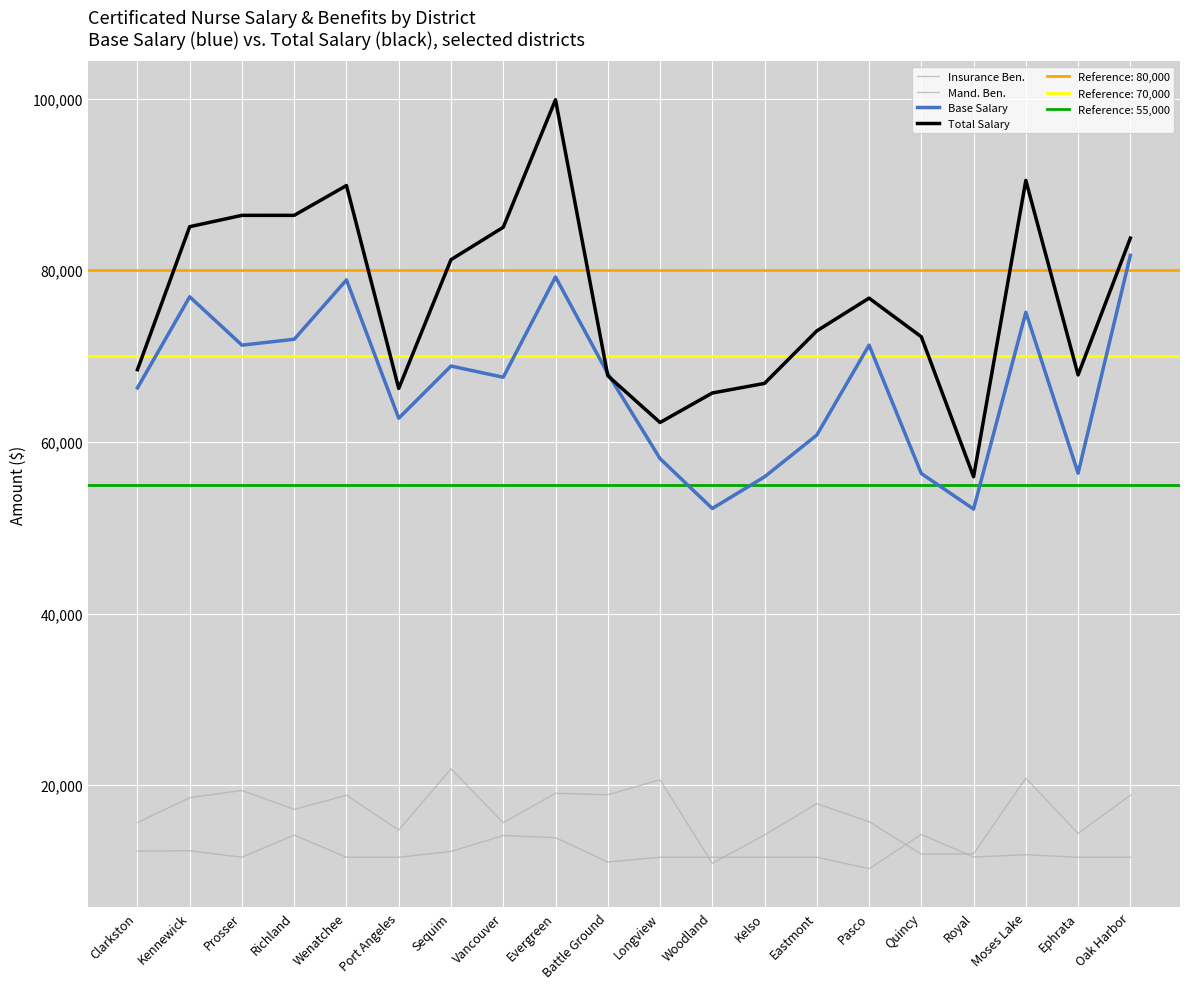

What position from the right is Prosser?

18